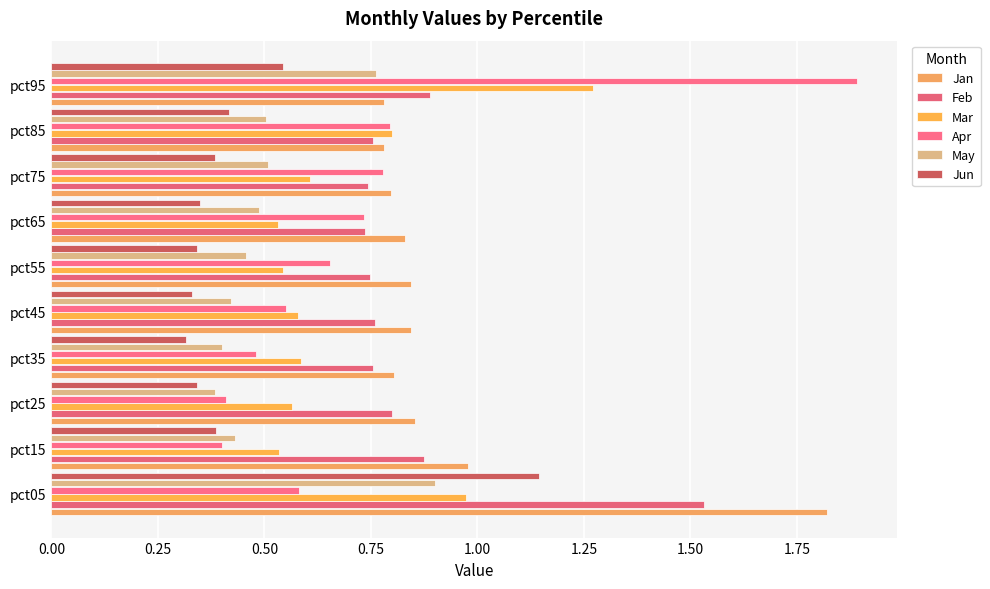

Count the number of categories in the chart.

10